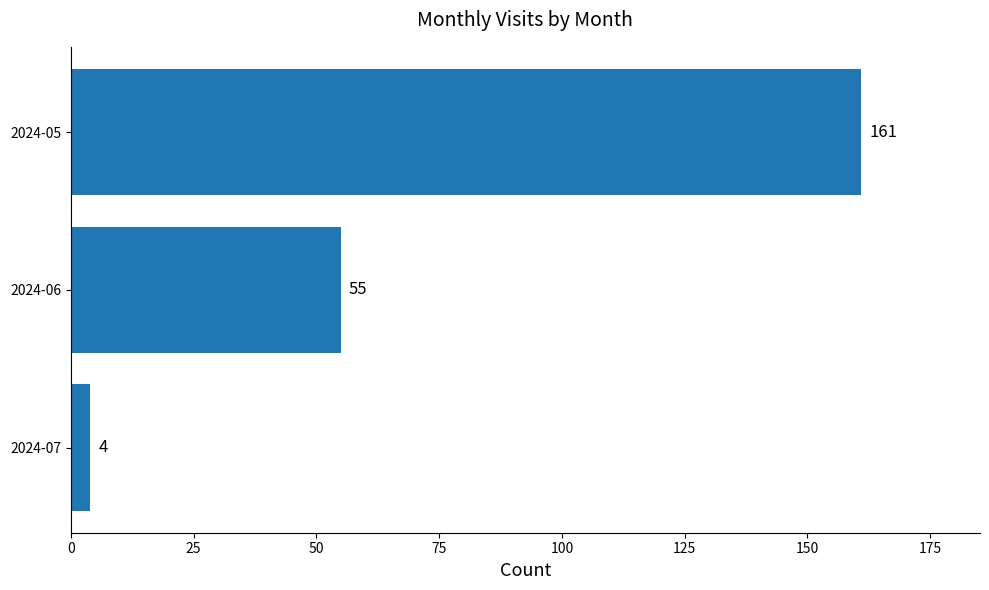

List the labels in order of value, smallest first.

2024-07, 2024-06, 2024-05